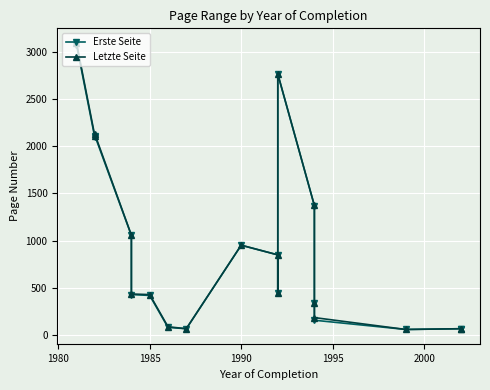

In Erste Seite, how many points are lower than both neighbors (excluding endpoints)?

4